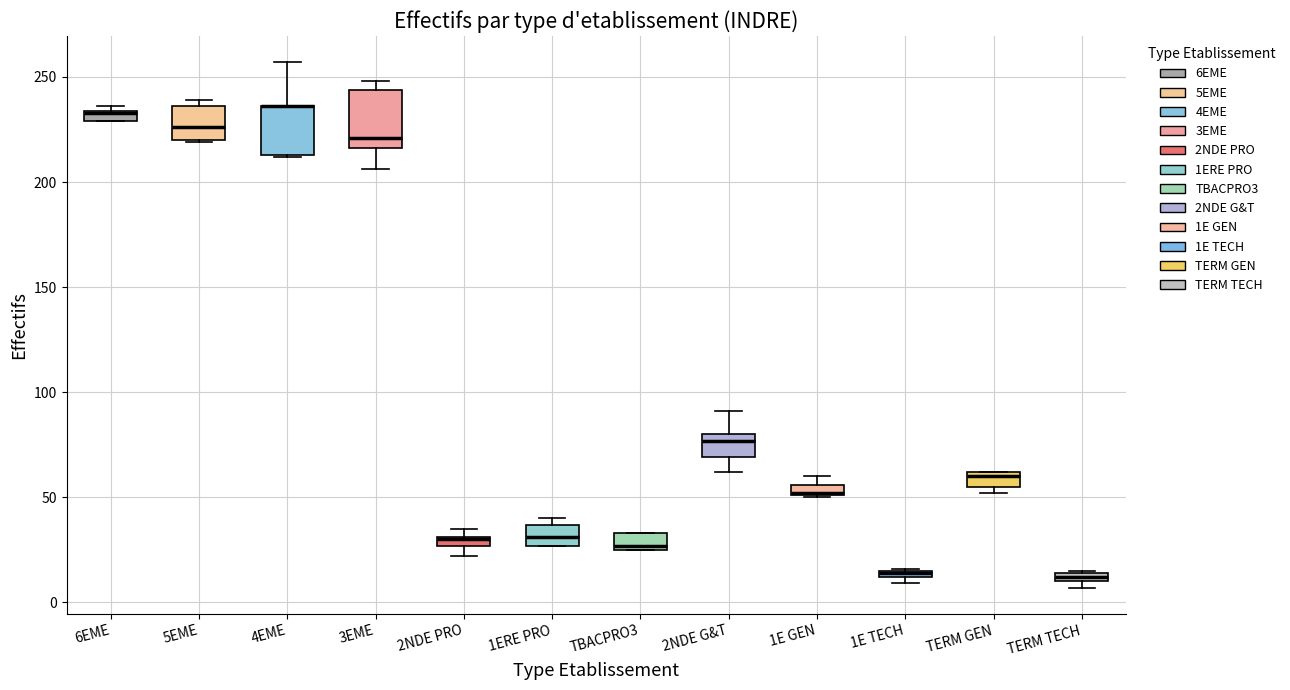

Where is the upper edge of the box for TERM GEN on the y-axis? The values are not printed on the chart, so give them approximately, as read against the axis.

60